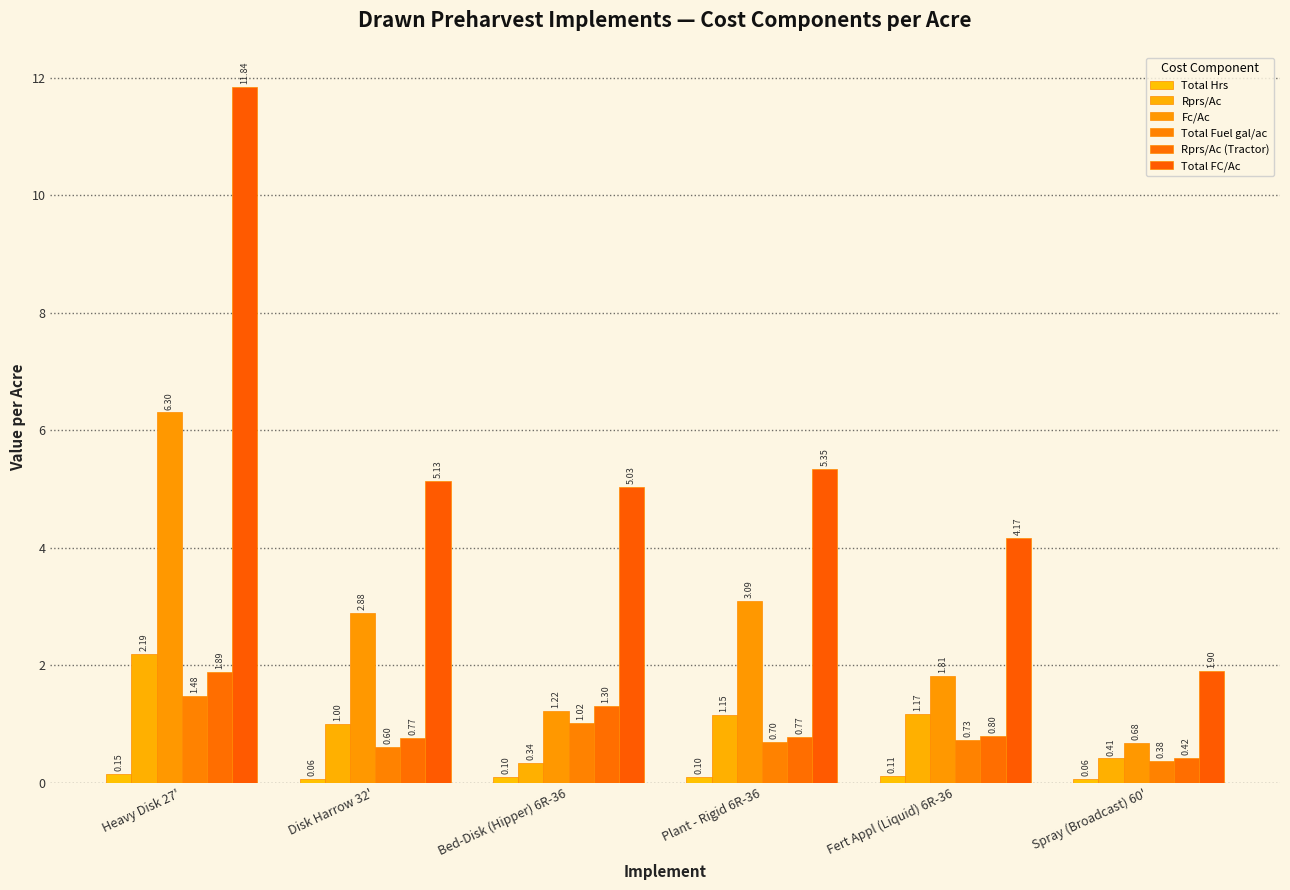

How many bars are there in each group?

6